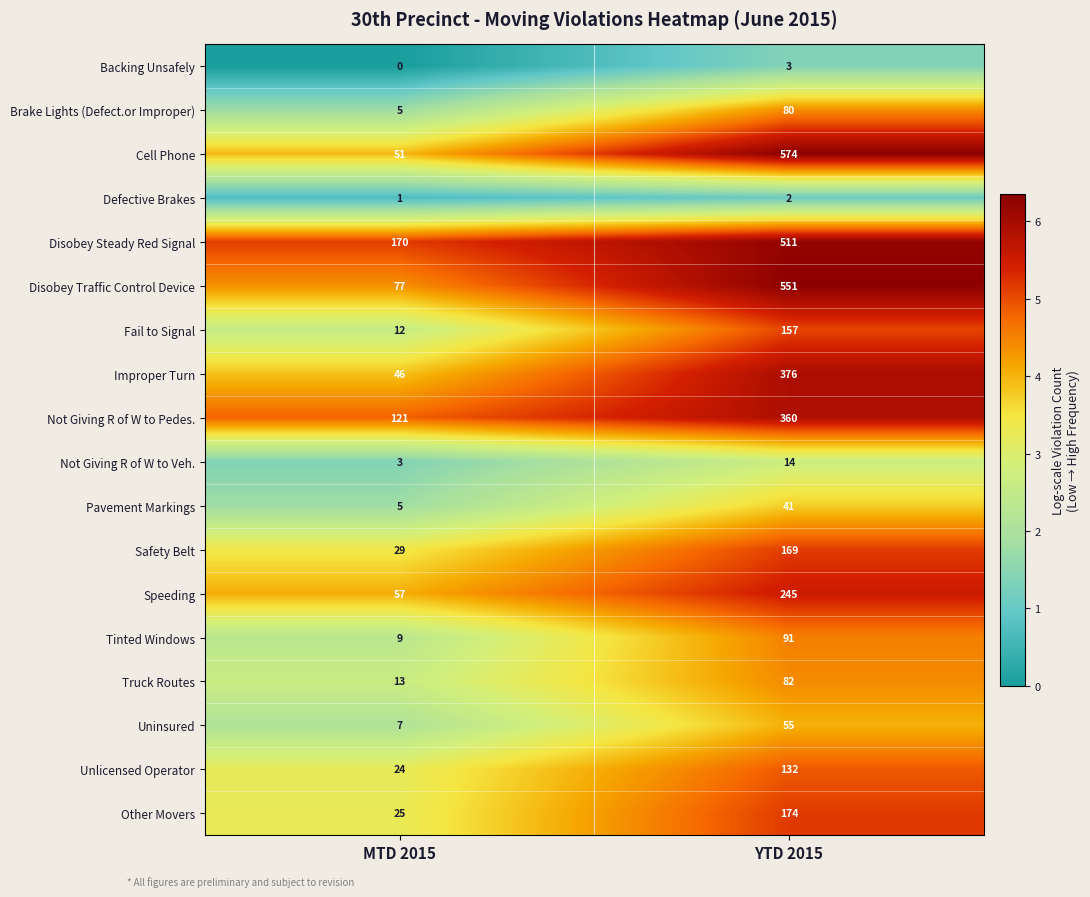

At which label is Defective Brakes closest to 1?

MTD 2015